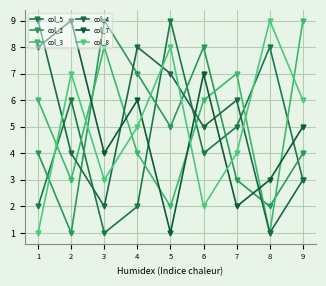

What is the approximate value of col_8 at 6?

2